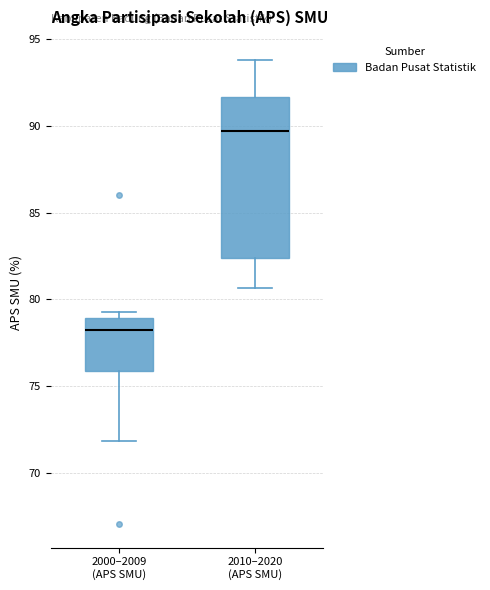

Reading left to right, transcribe this box plot: for each box, give where its median line is, the range the box spans, and where its two whiskers end, as read against the y-axis. The values are not printed on the chart, so give them approximately, as read against the axis.

2000–2009 (APS SMU): median 78.5, box 76.0 to 79.0, whiskers 72.0 to 79.5
2010–2020 (APS SMU): median 89.5, box 82.5 to 91.5, whiskers 80.5 to 94.0